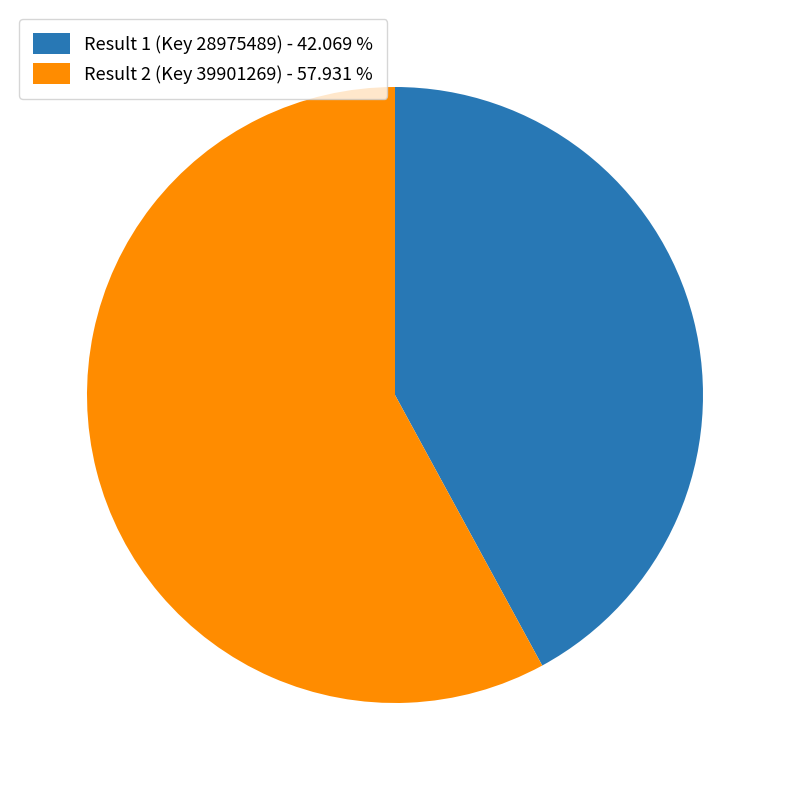

The Result 1 (Key 28975489) slice represents 42% of the pie. True or false?

True